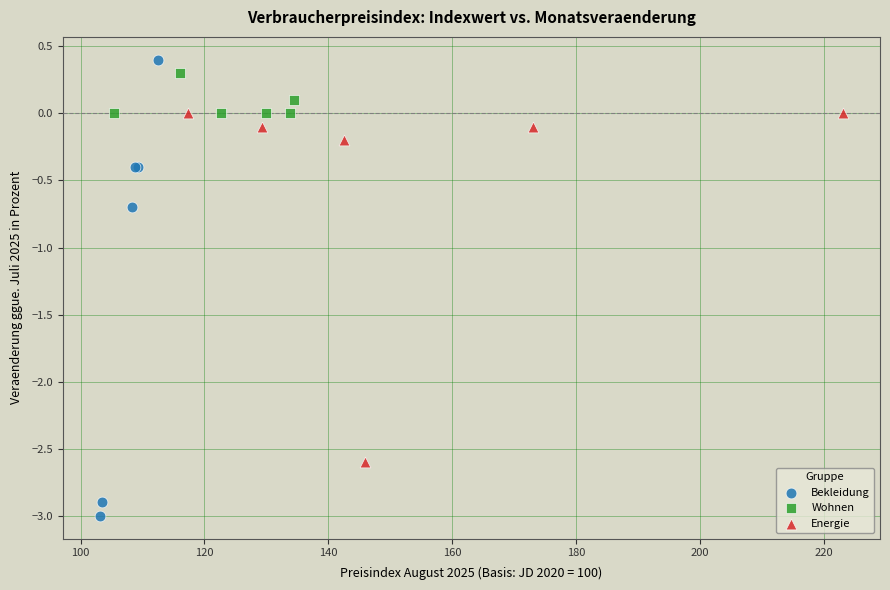

Which series has the largest Y range (max minus min)?

Bekleidung